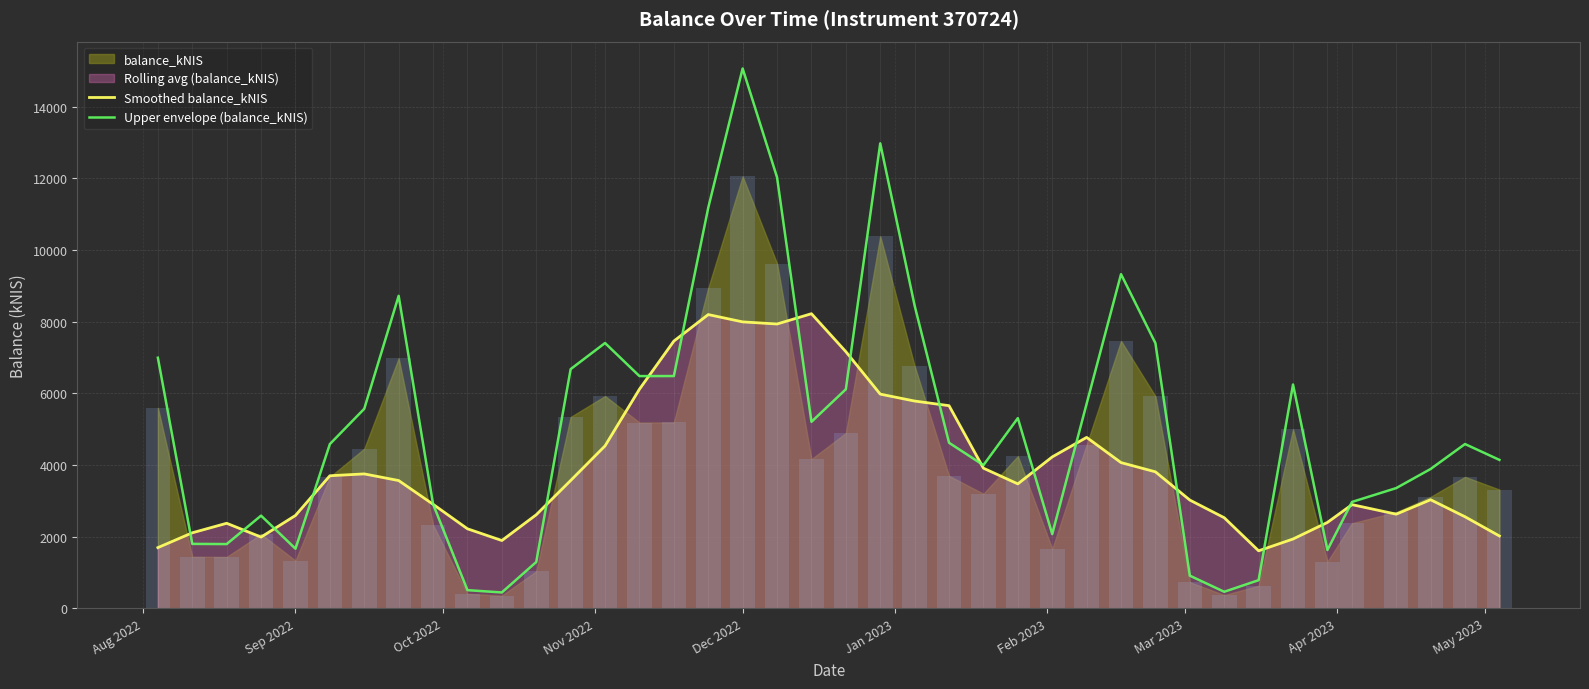

What is the minimum value for Upper envelope (balance_kNIS)?

441.8